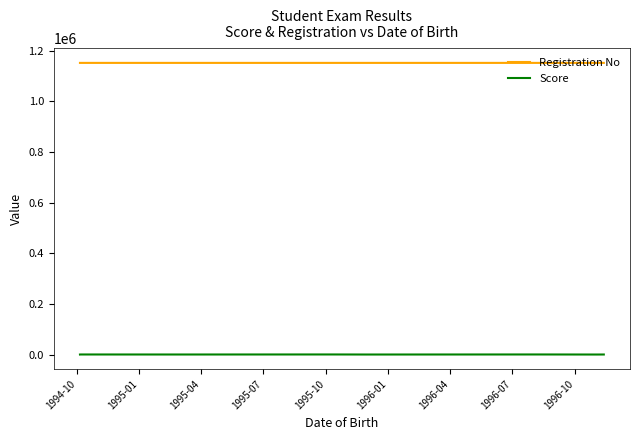

What is the minimum value for Registration No?

1152001